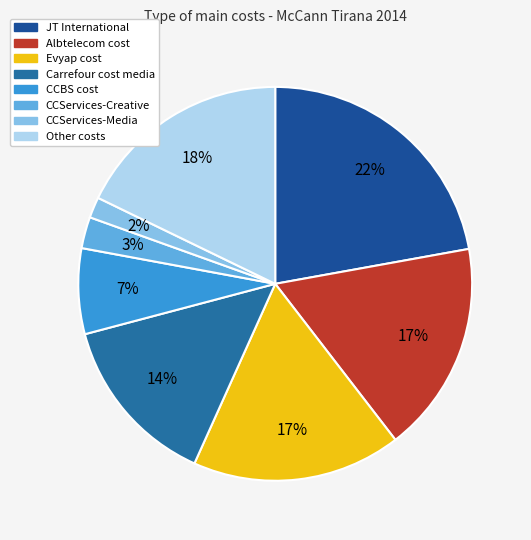

Which category has the smallest portion of the pie?

CCServices-Media